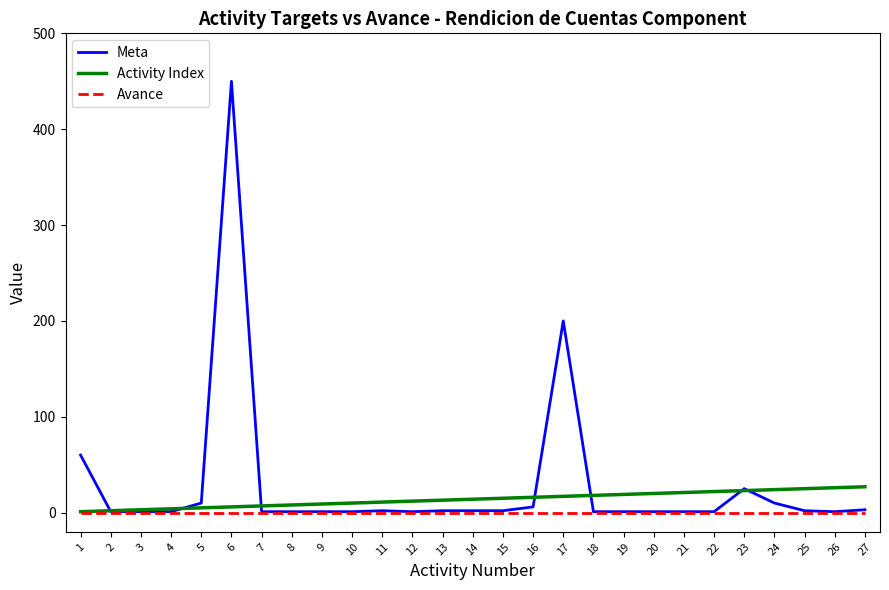

Is it true that Meta equals 3 at 27?

True